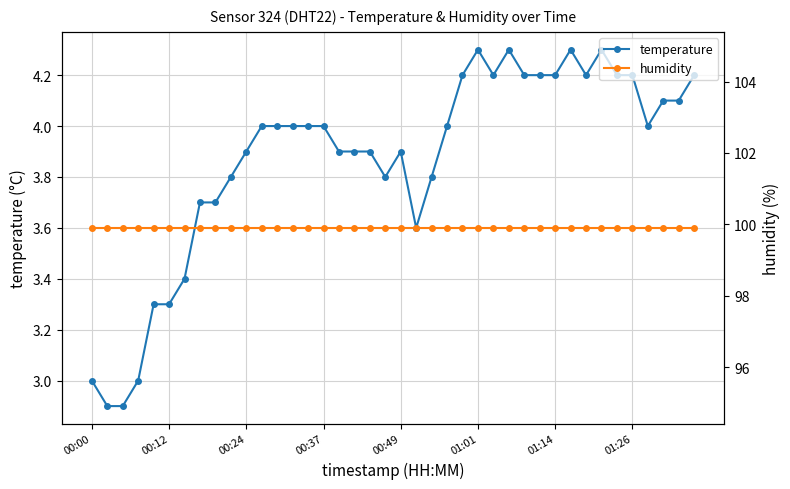

True or false: temperature and humidity intersect in this chart.

False